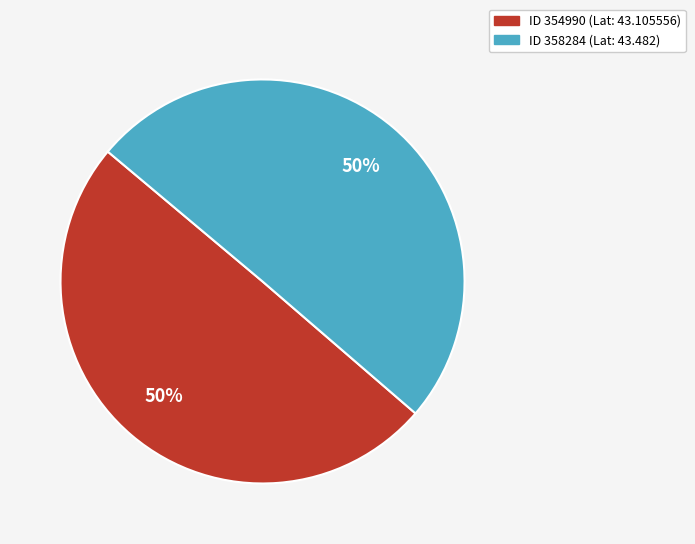

To the nearest percent, what is the average slice percentage?

50%